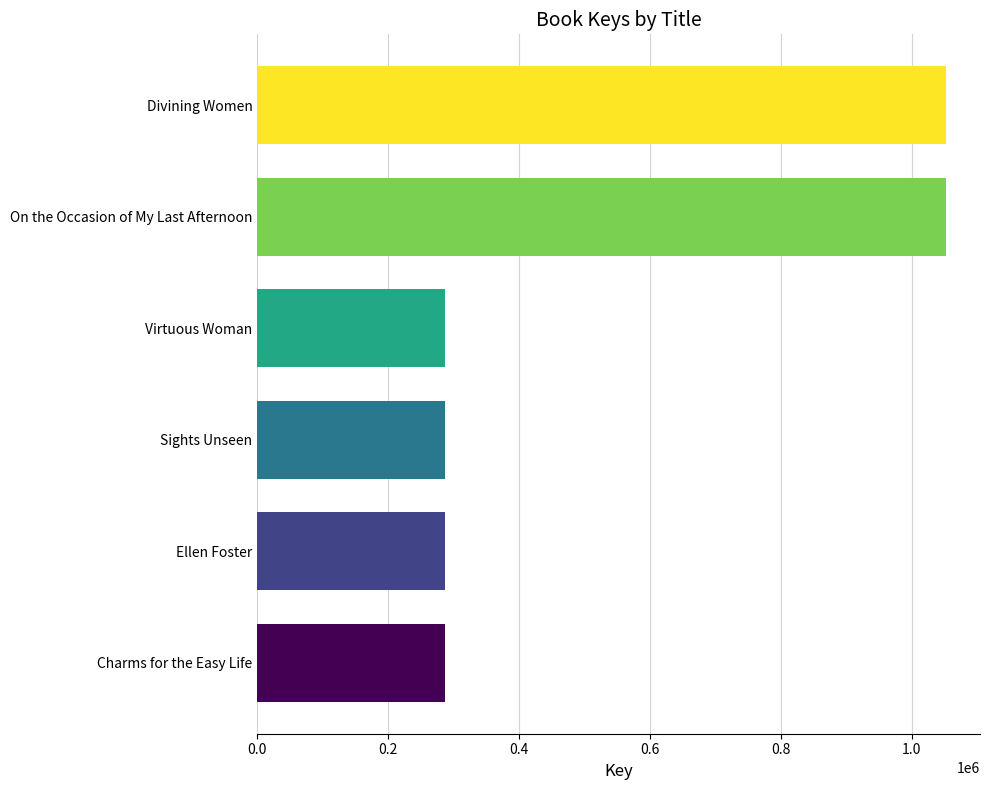

The value at Divining Women is 733322. True or false?

False